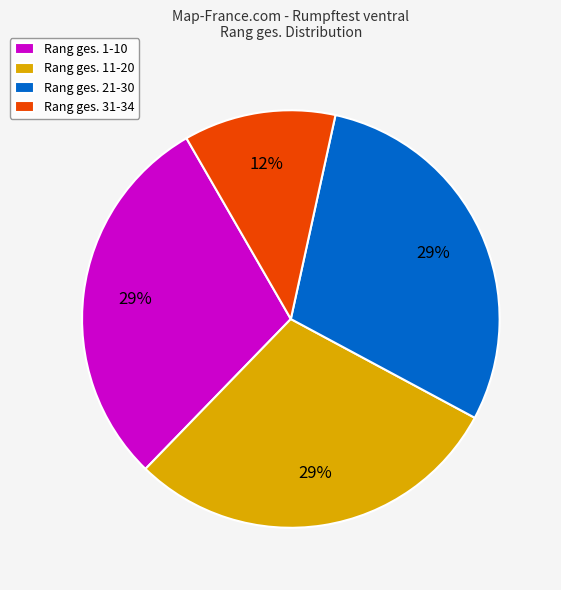

Approximately how many times larger is the value at Rang ges. 31-34 compared to Rang ges. 11-20?

0.4